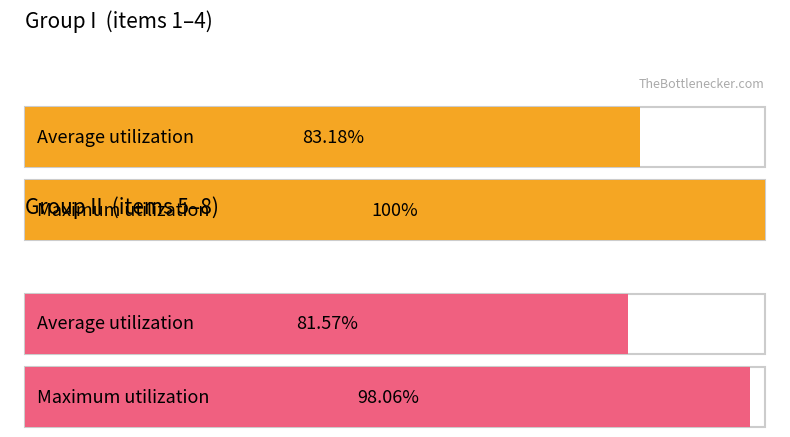

How many categories are shown in the chart?

4